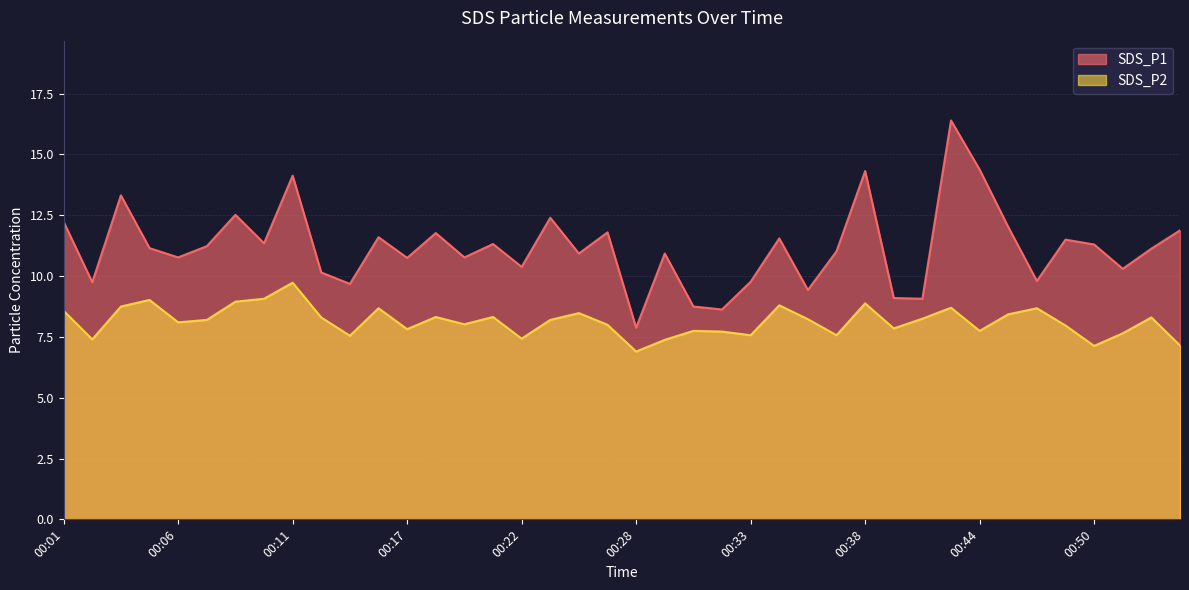

At which label does SDS_P1 reach its peak?

00:43